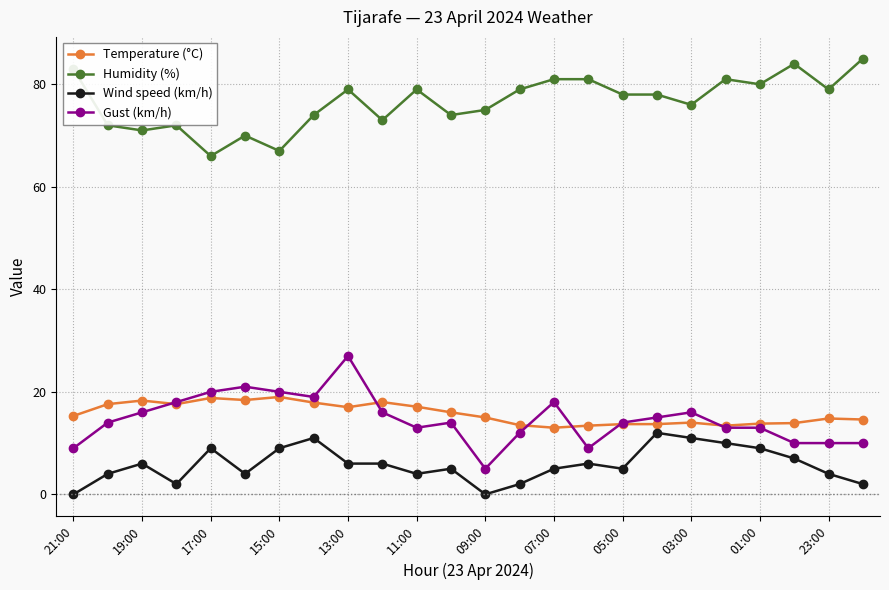

What is the difference between the maximum and second lowest values in the Wind speed (km/h) series?

12.0